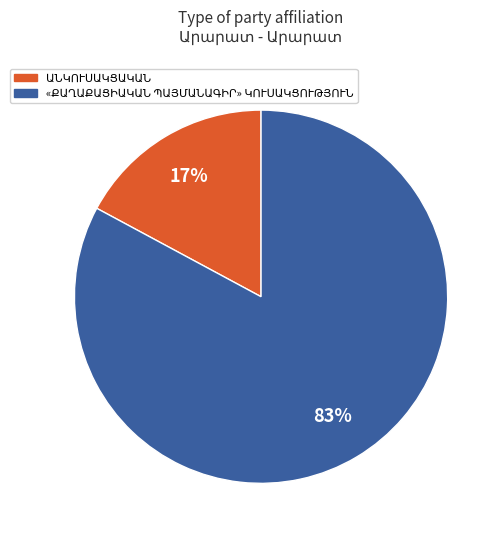

Does any single category account for the majority?

Yes